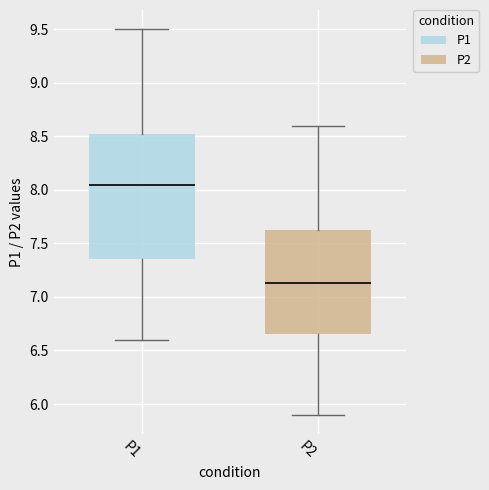

Reading left to right, transcribe this box plot: for each box, give where its median line is, the range the box spans, and where its two whiskers end, as read against the y-axis. The values are not printed on the chart, so give them approximately, as read against the axis.

P1: median 8.05, box 7.35 to 8.50, whiskers 6.60 to 9.50
P2: median 7.15, box 6.65 to 7.65, whiskers 5.90 to 8.60